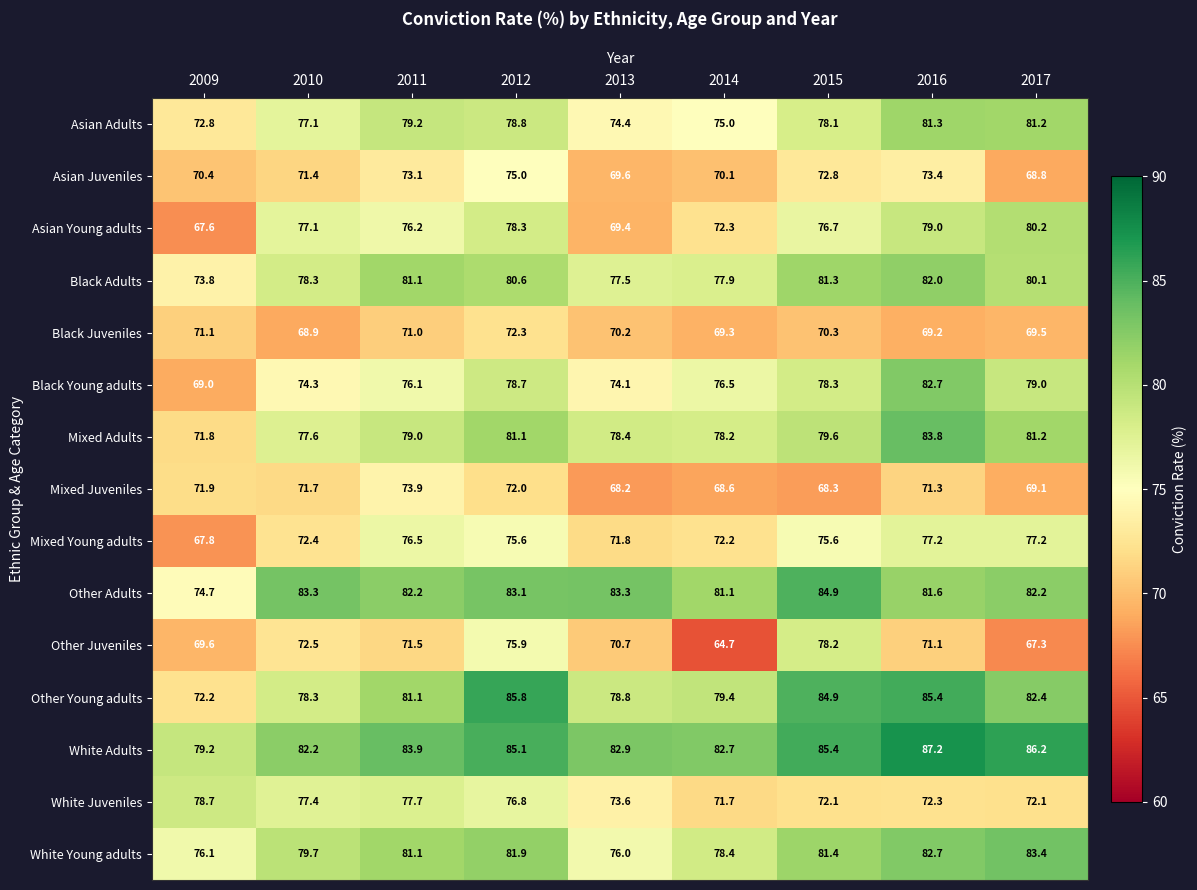

Is it true that White Adults equals 83.9 at 2011?

True